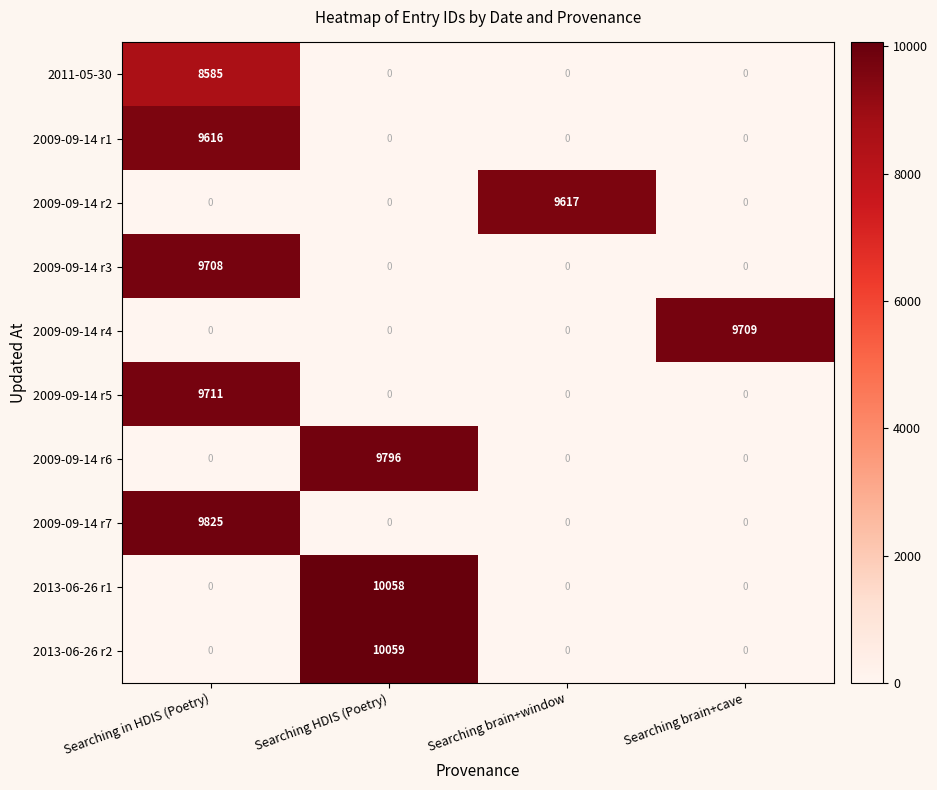

List the series in order of their peak value, highest first.

2013-06-26 r2, 2013-06-26 r1, 2009-09-14 r7, 2009-09-14 r6, 2009-09-14 r5, 2009-09-14 r4, 2009-09-14 r3, 2009-09-14 r2, 2009-09-14 r1, 2011-05-30